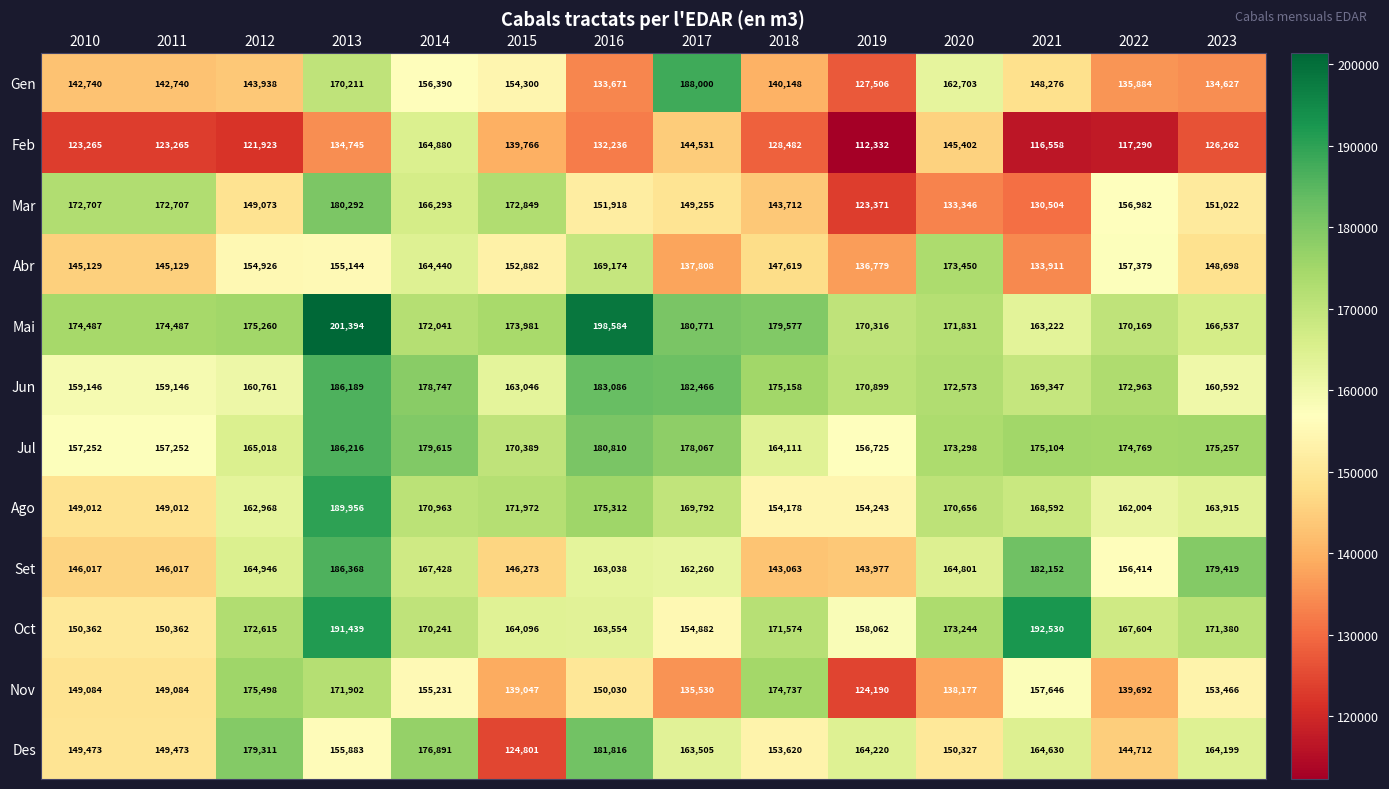

Which series has the largest range (max minus min)?

Gen